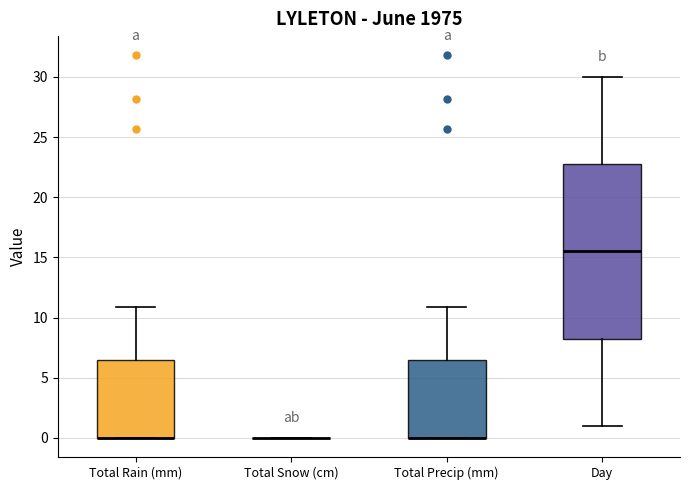

Reading left to right, transcribe this box plot: for each box, give where its median line is, the range the box spans, and where its two whiskers end, as read against the y-axis. The values are not printed on the chart, so give them approximately, as read against the axis.

Total Rain (mm): median 0.0 (drawn on the box's lower edge), box 0.0 to 6.5, whiskers 0.0 to 11.0
Total Snow (cm): box collapsed to a line at 0.0, whiskers 0.0 to 0.0
Total Precip (mm): median 0.0 (drawn on the box's lower edge), box 0.0 to 6.5, whiskers 0.0 to 11.0
Day: median 15.5, box 8.5 to 23.0, whiskers 1.0 to 30.0